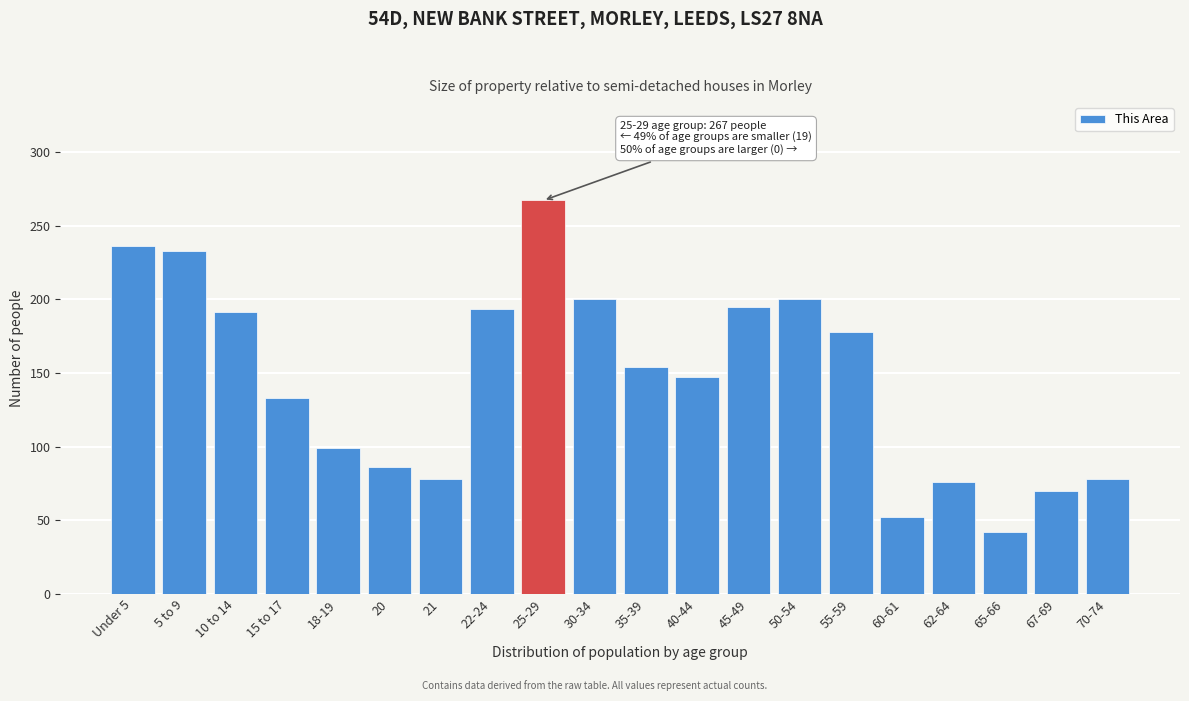

Reading left to right, what are all the values shown in this chart?

Under 5=236	5 to 9=233	10 to 14=191	15 to 17=133	18-19=99	20=86	21=78	22-24=193	25-29=267	30-34=200	35-39=154	40-44=147	45-49=195	50-54=200	55-59=178	60-61=52	62-64=76	65-66=42	67-69=70	70-74=78